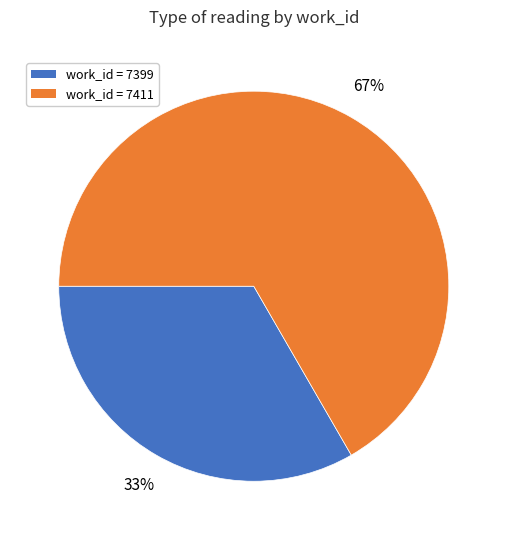

Is work_id = 7399 the majority of the pie?

No